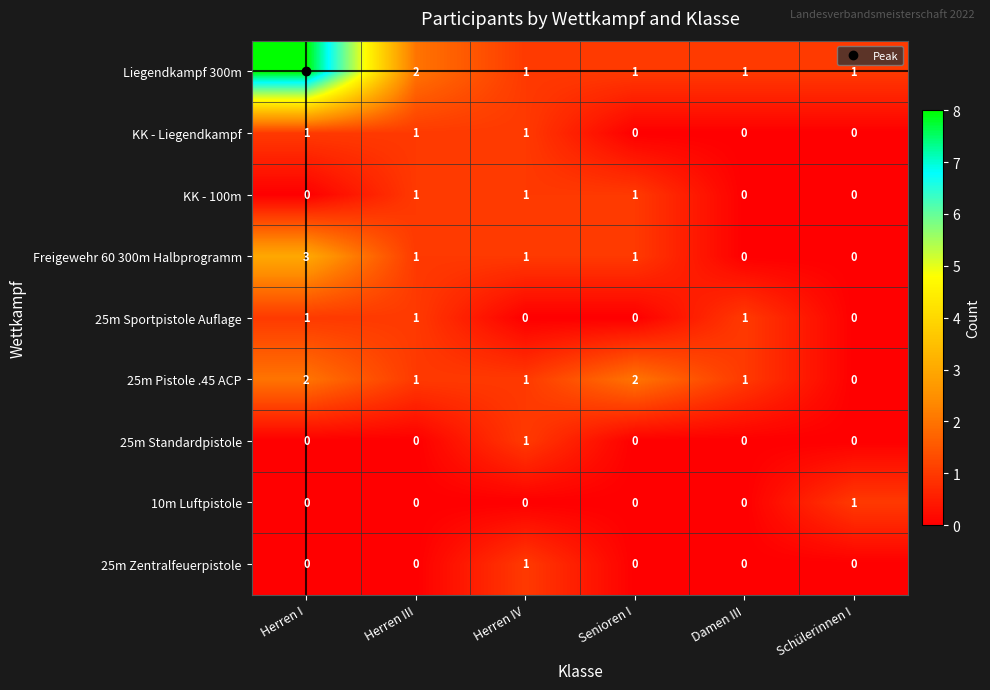

What is the total value across all series at Herren IV?

7